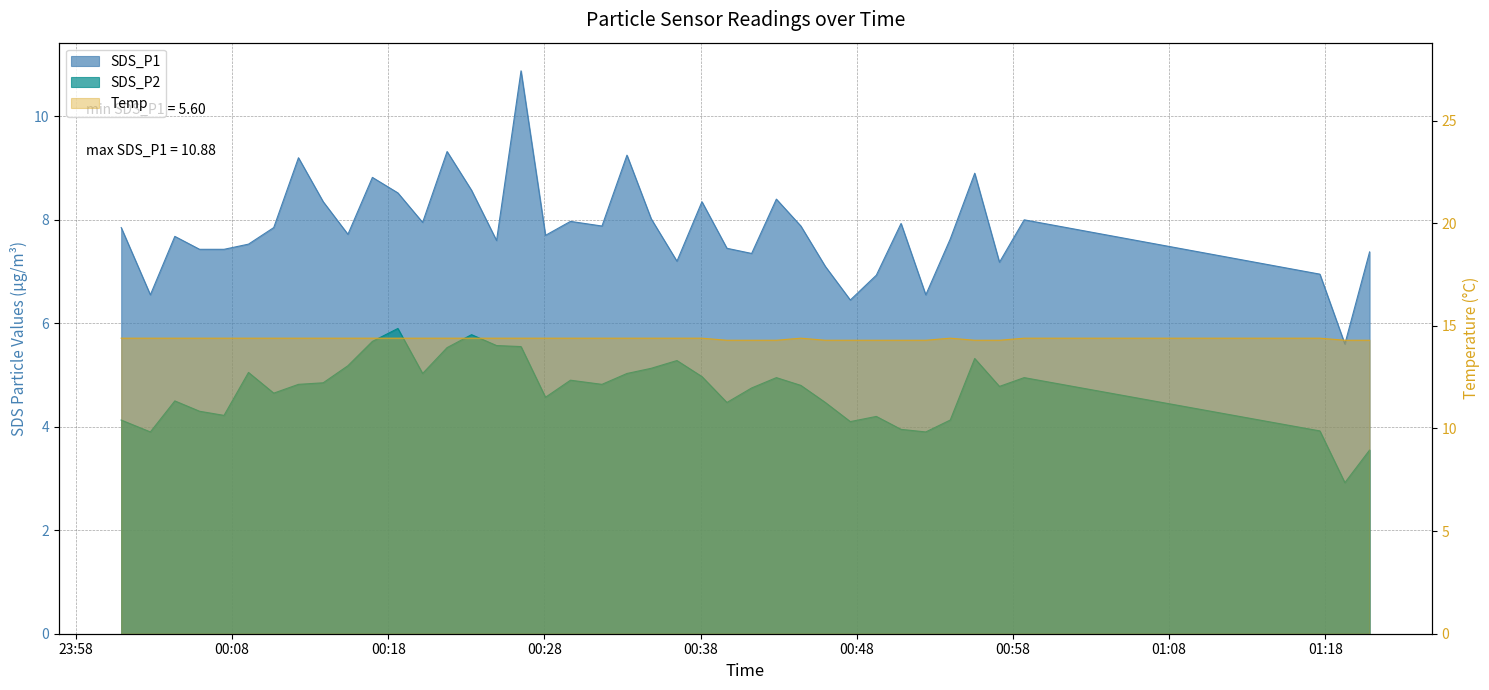

What is the label of the 23rd point from the left?

2023/12/30 00:36:29